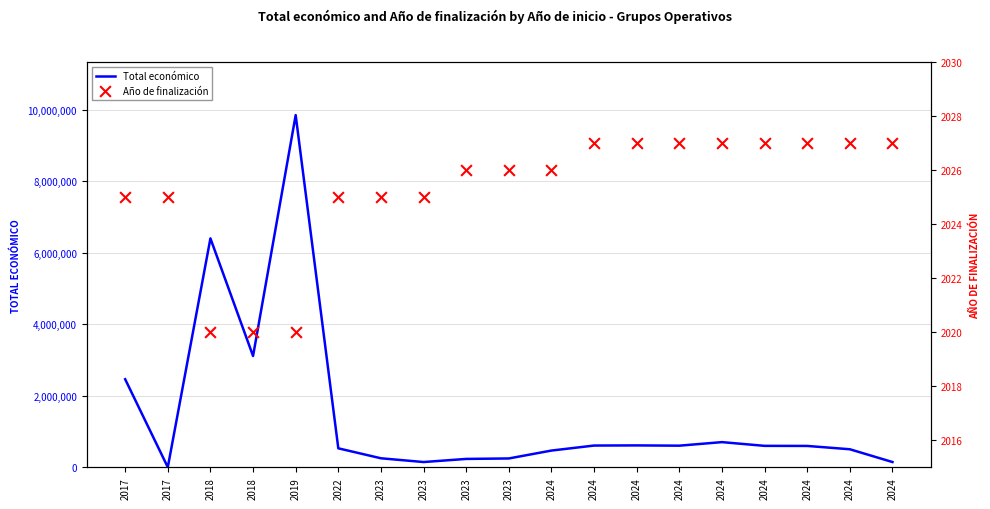

Which series contains the lowest Y value?

Año de finalización